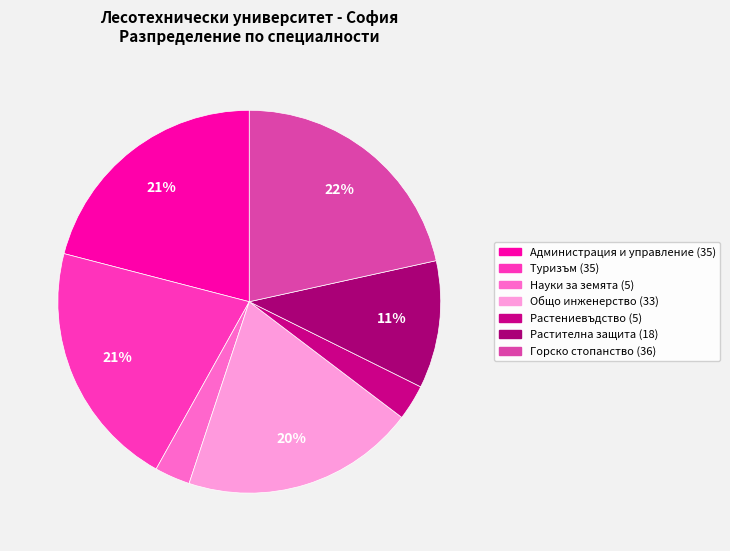

Which category has the biggest portion of the pie?

Горско стопанство